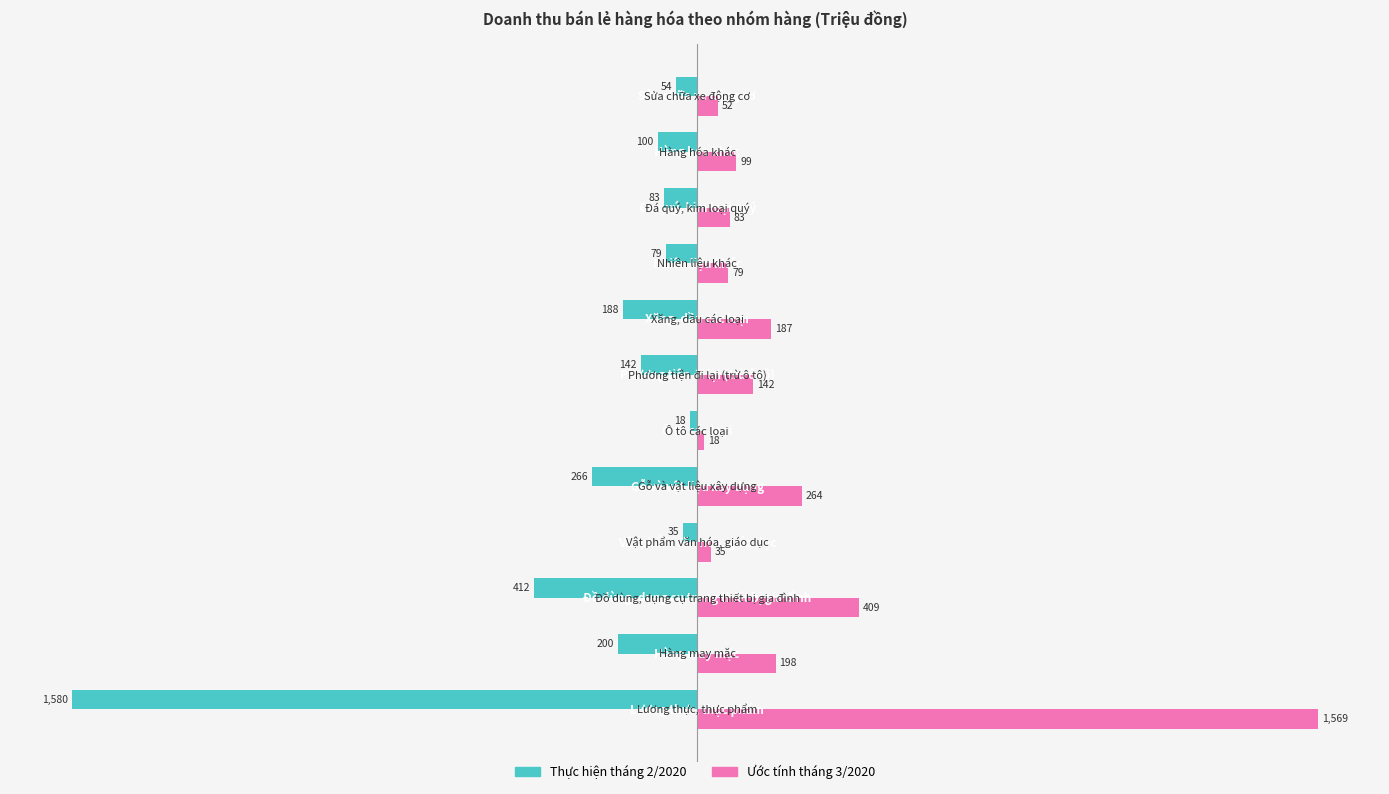

What are all the series names shown in the legend?

Thực hiện tháng 2/2020, Ước tính tháng 3/2020